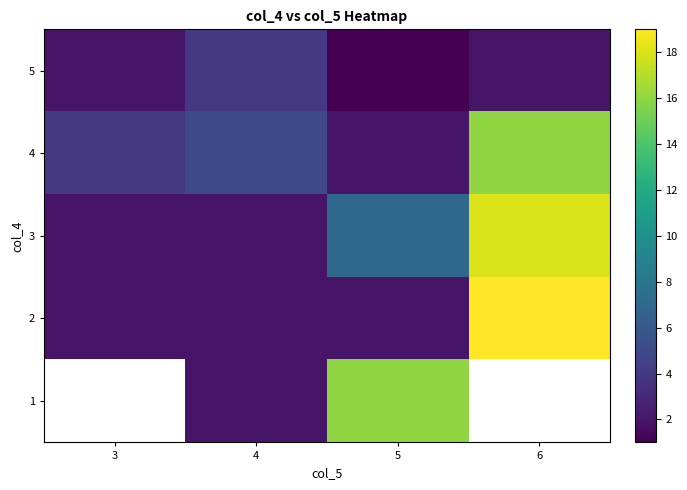

Which label corresponds to the largest value in the chart?

6